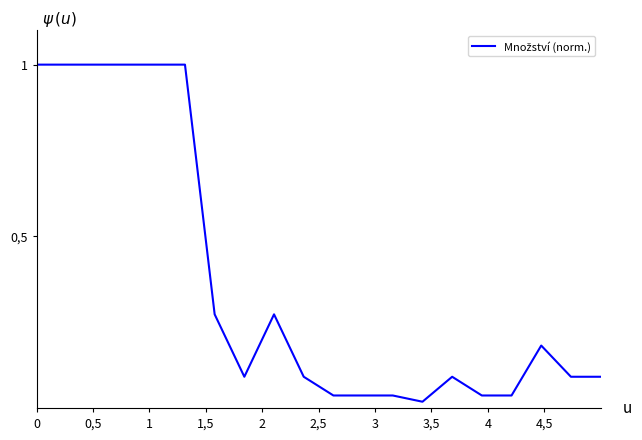

Reading left to right, transcribe all the data shown in this chart.

1.0	1.0	1.0	1.0	1.0	1.0	0.3	0.1	0.3	0.1	0.0	0.0	0.0	0.0	0.1	0.0	0.0	0.2	0.1	0.1